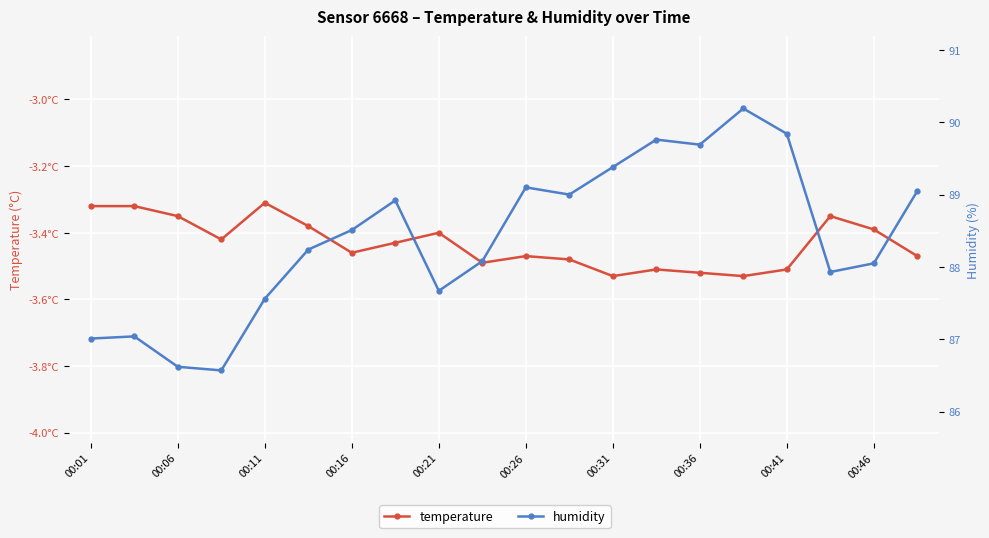

At how many categories does at least one series exceed 88?

13